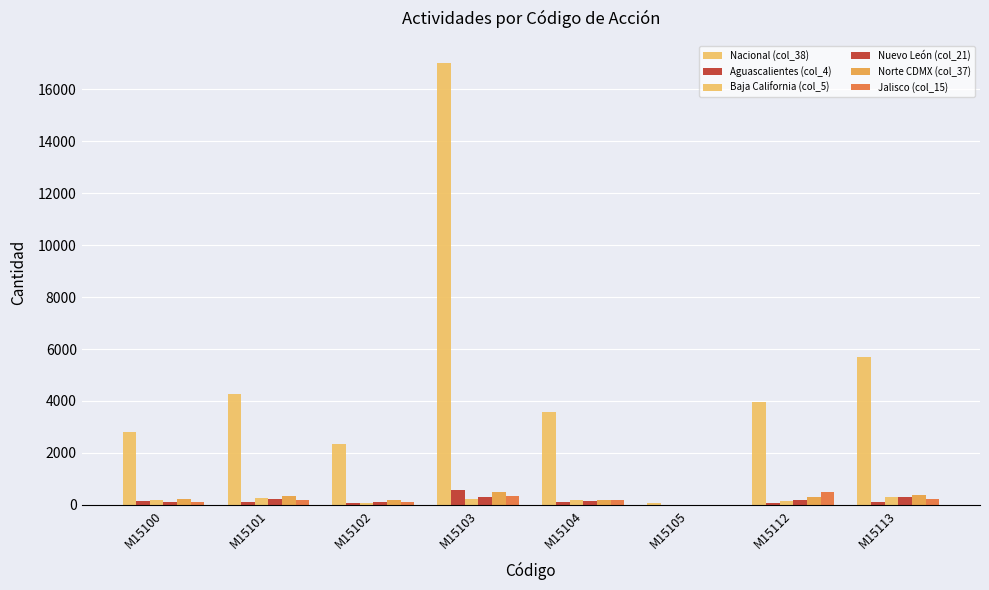

Where does the Aguascalientes (col_4) series first go above 111?

M15100